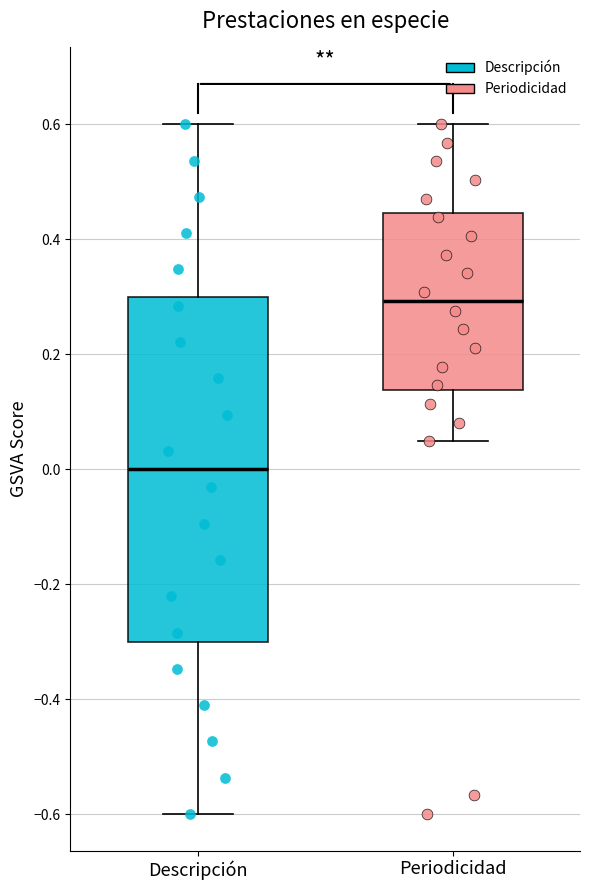

Where does the lower whisker of the box for Periodicidad end on the y-axis? The values are not printed on the chart, so give them approximately, as read against the axis.

0.04